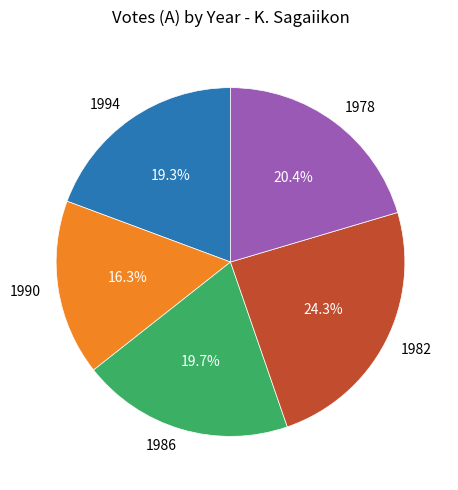

Is there any slice that represents more than half of the pie?

No